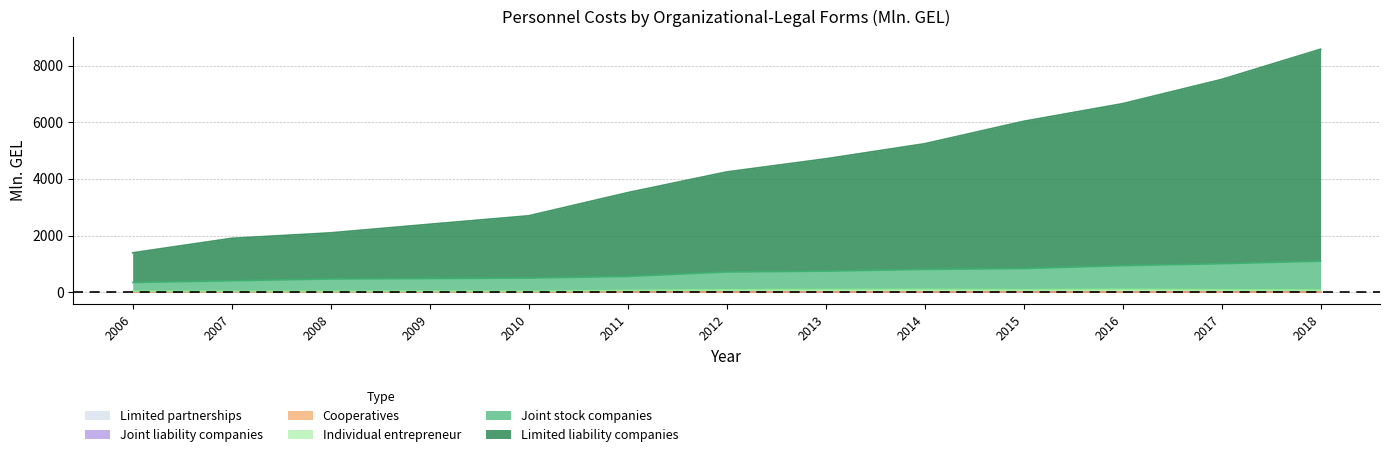

True or false: Joint stock companies and Limited liability companies intersect in this chart.

False